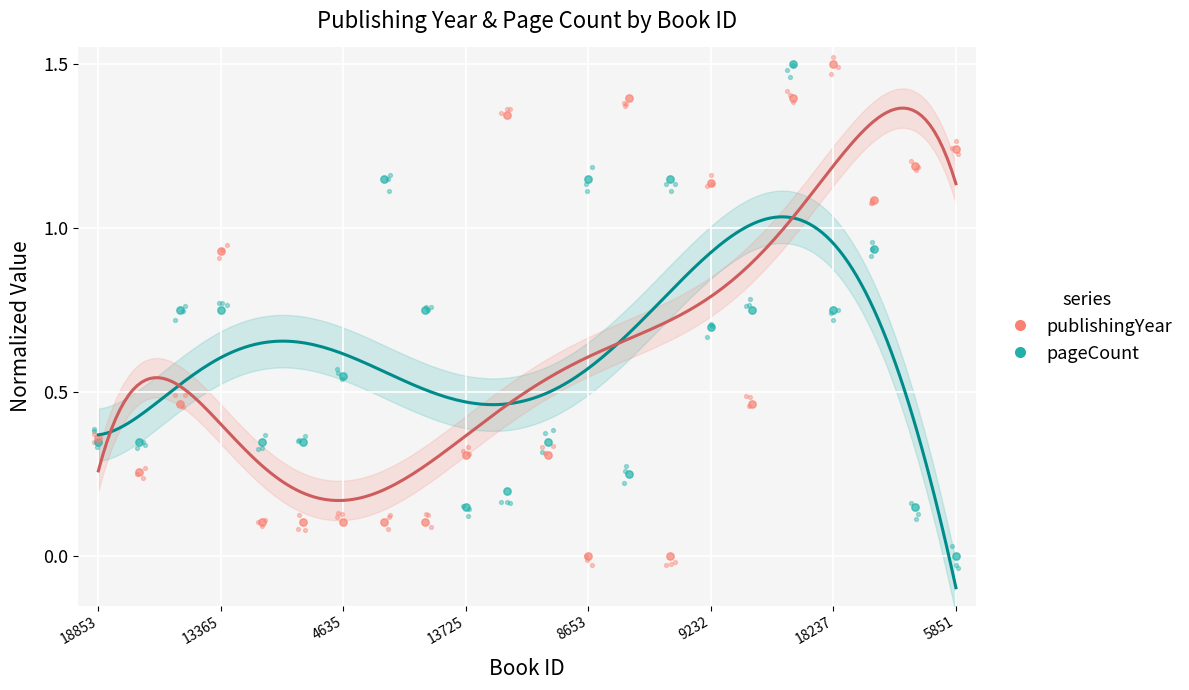

At which category is the sum across all series the highest?

17